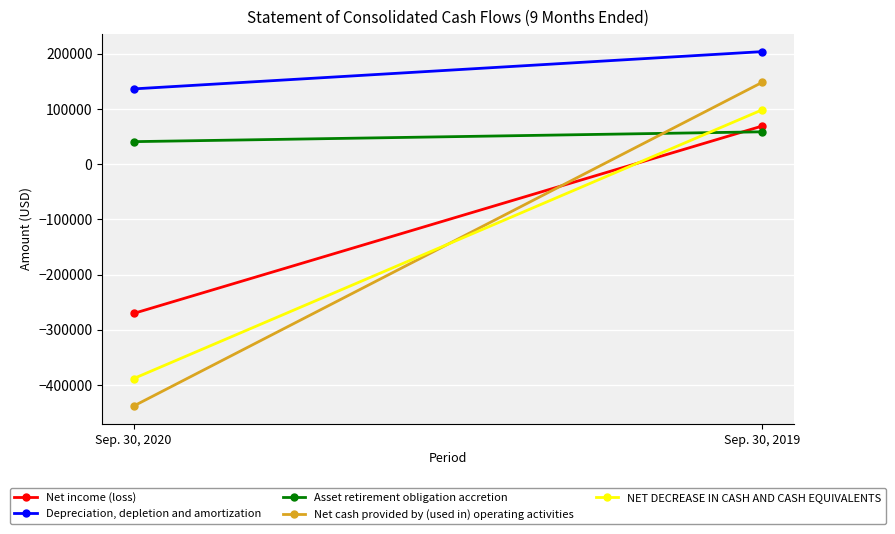

What are all the series names shown in the legend?

Net income (loss), Depreciation, depletion and amortization, Asset retirement obligation accretion, Net cash provided by (used in) operating activities, NET DECREASE IN CASH AND CASH EQUIVALENTS